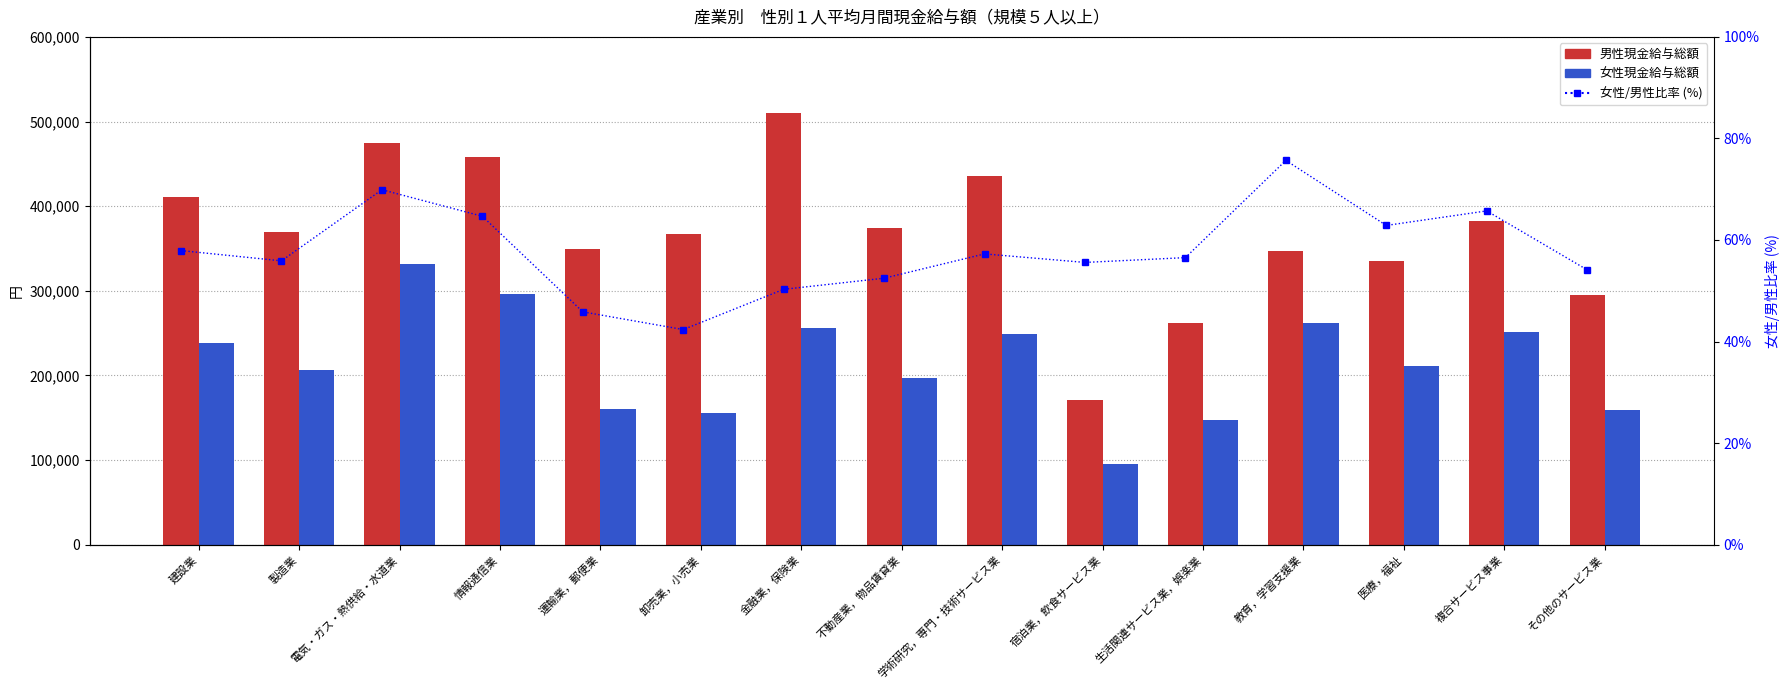

At which label is 女性/男性比率 (%) closest to 59?

建設業